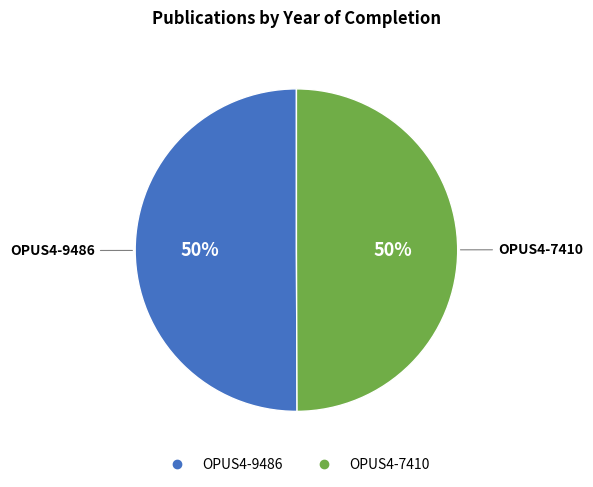

To the nearest percent, what is the combined percentage of OPUS4-9486 and OPUS4-7410?

100%